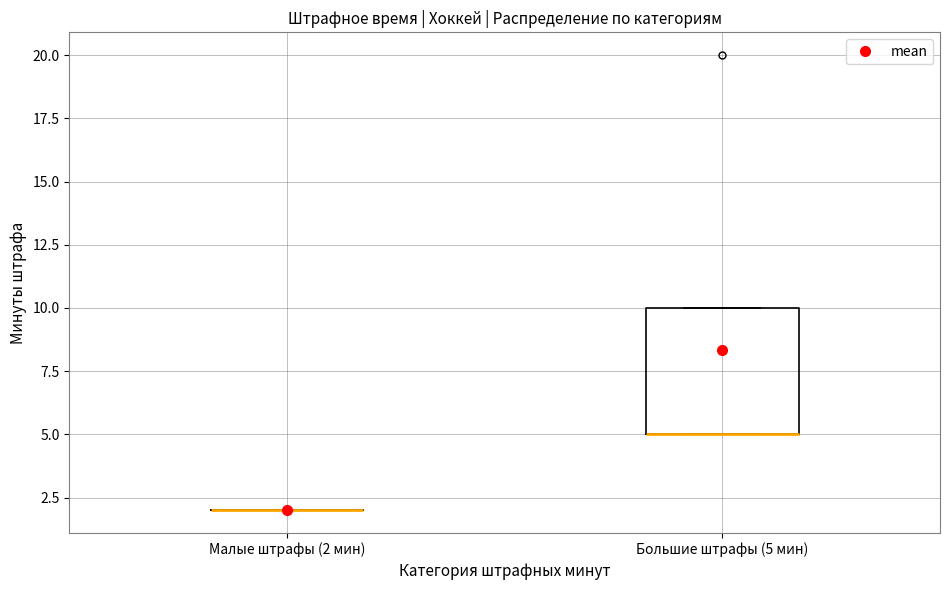

Reading left to right, read every box against the y-axis: the position of its median line, the range the box covers, and the ends of its whiskers. The values are not printed on the chart, so give them approximately, as read against the axis.

Малые штрафы (2 мин): box collapsed to a line at 2, whiskers 2 to 2
Большие штрафы (5 мин): median 5 (drawn on the box's lower edge), box 5 to 10, whiskers 5 to 10